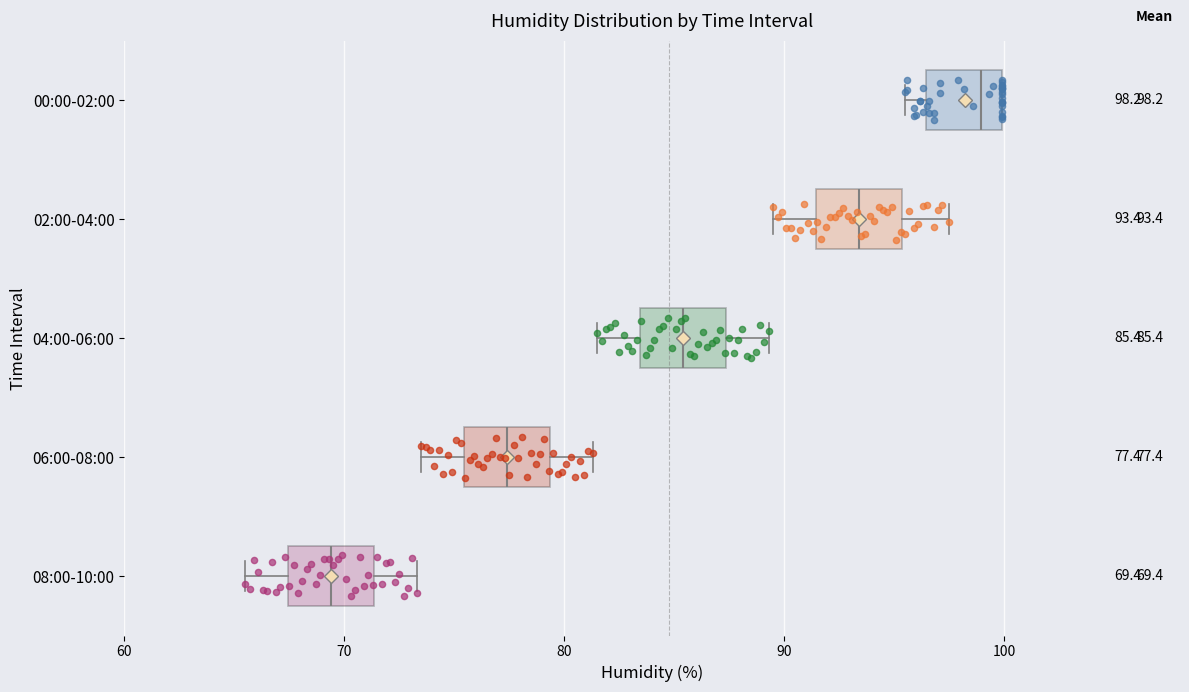

Which box's median line is the furthest to the left?

08:00-10:00